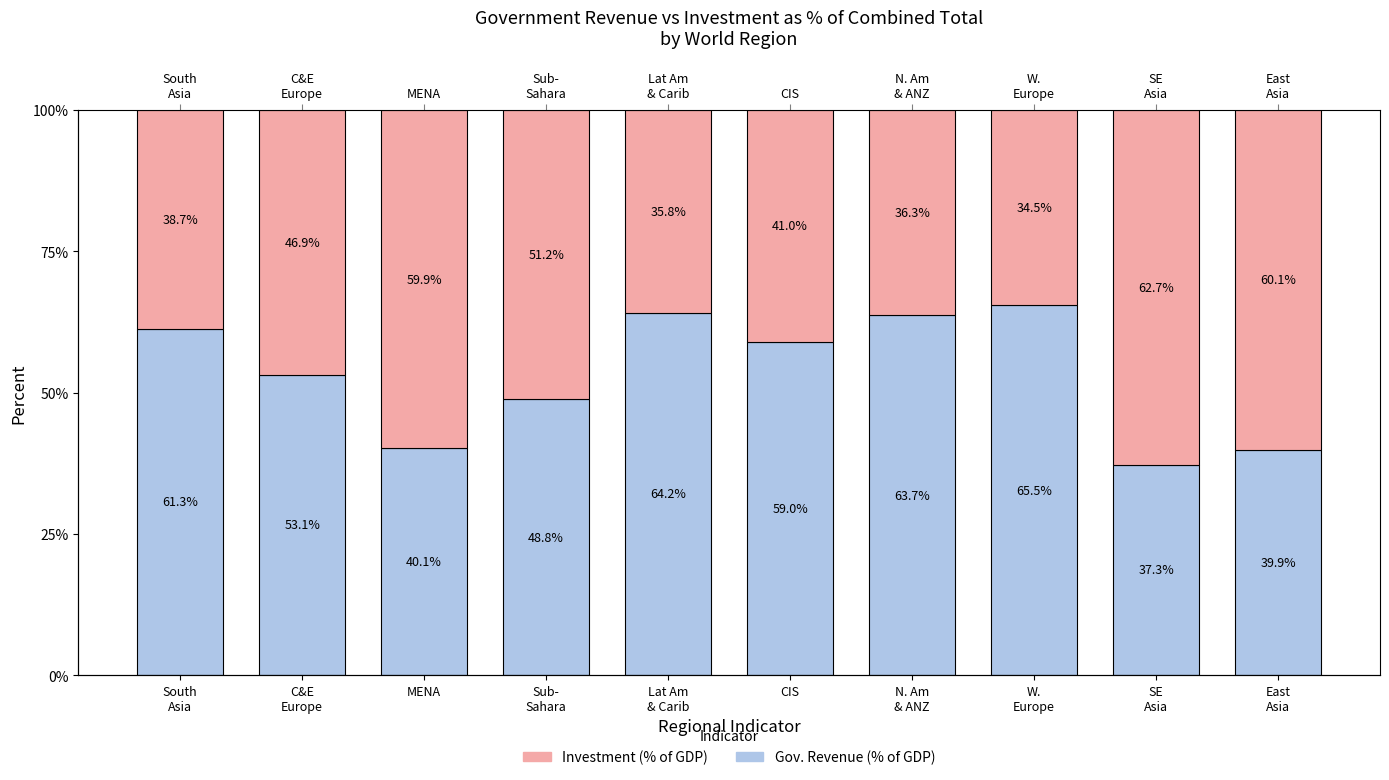

What is the value of the Revenue % of total bar at the 4th from the left?

48.8